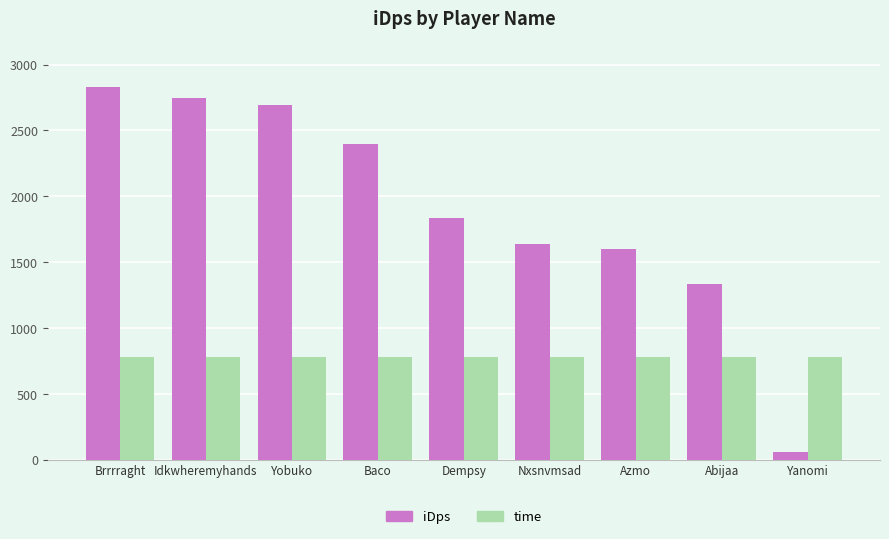

At which label is iDps closest to 1443?

Abijaa